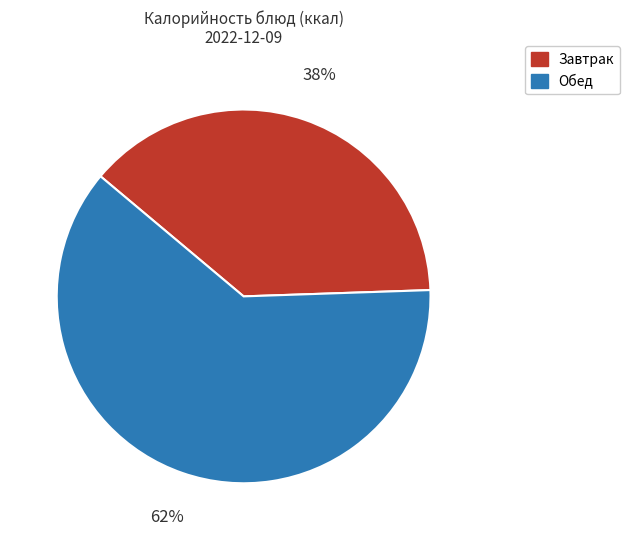

To the nearest percent, what is the average slice percentage?

50%